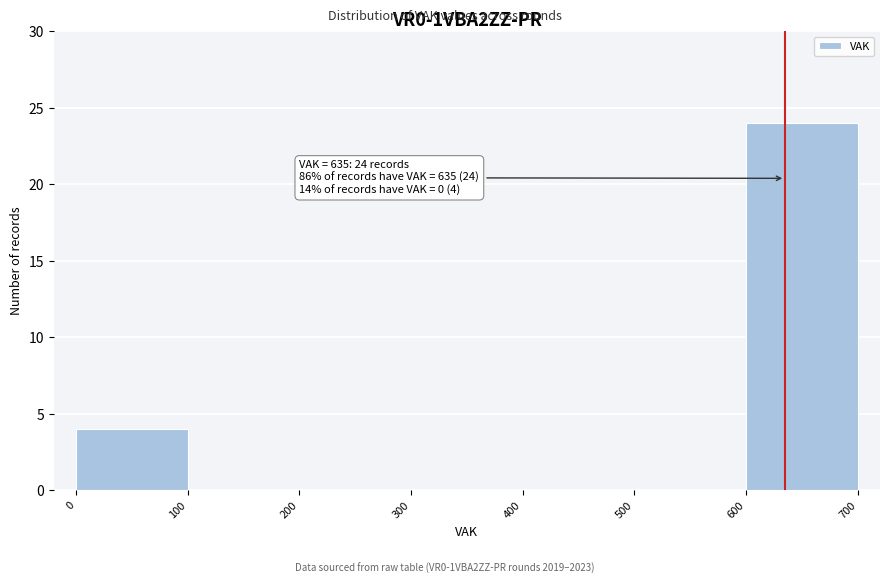

Over which range of the x-axis is the bar tallest?

600 to 700